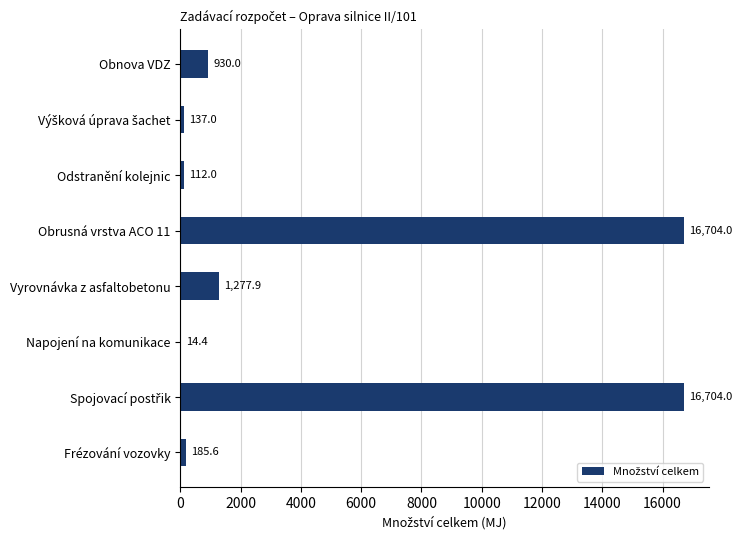

How many categories are shown in the chart?

8